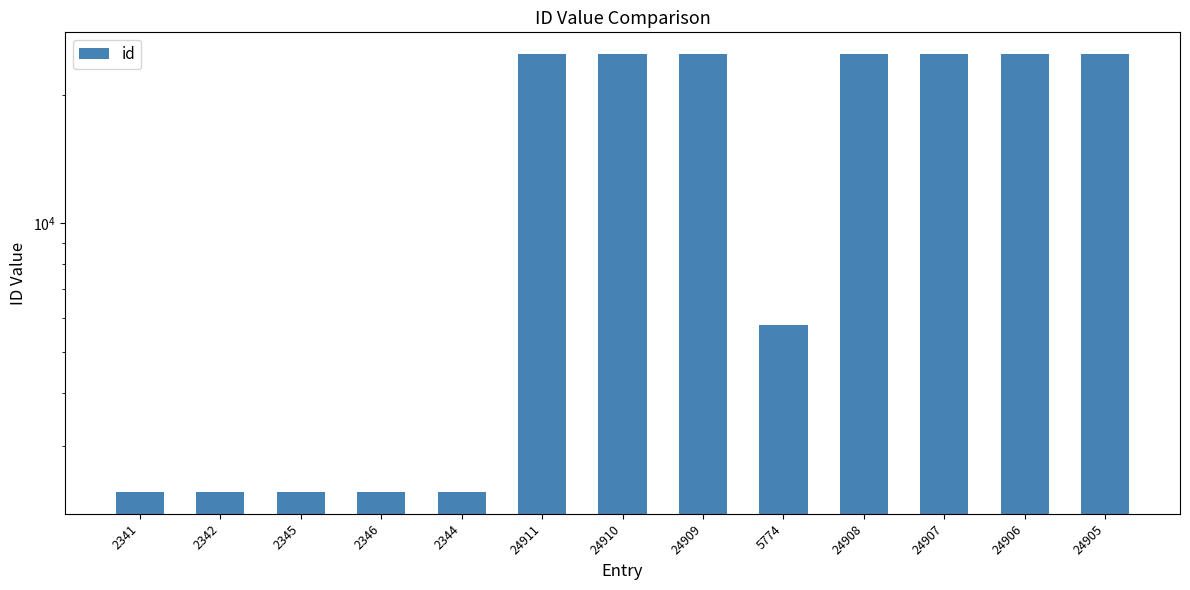

At which label does the data first exceed 24905?

24911